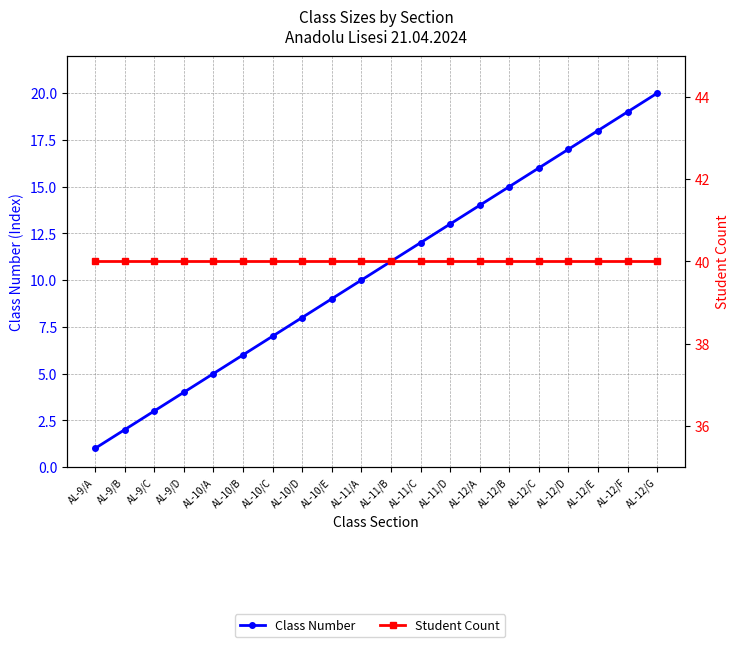

Which category has the highest value across all series?

AL-9/A